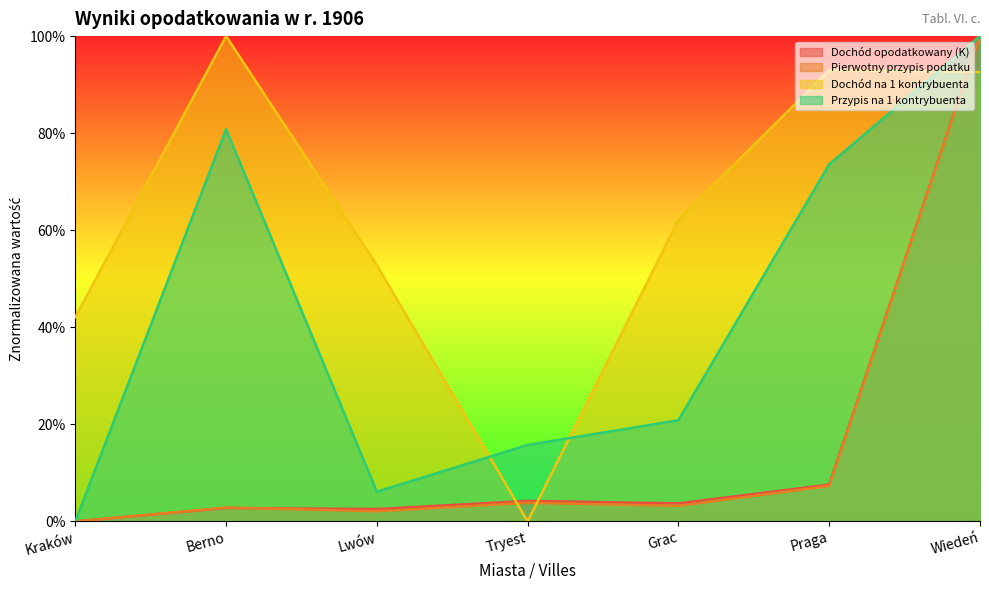

At which category is the sum across all series the highest?

Wiedeń